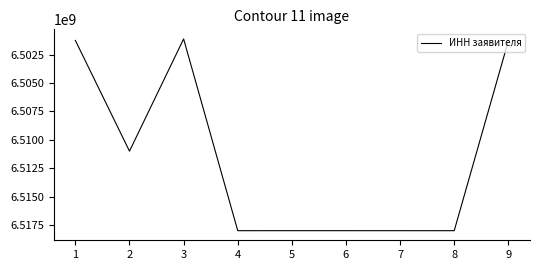

What is the minimum value shown in the chart?

6501115420